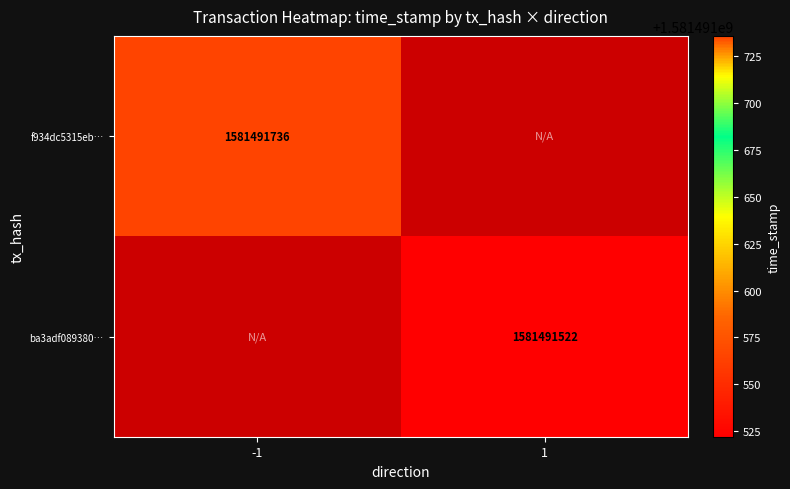

Is it true that f934dc5315eb… equals 1581491736 at -1?

True